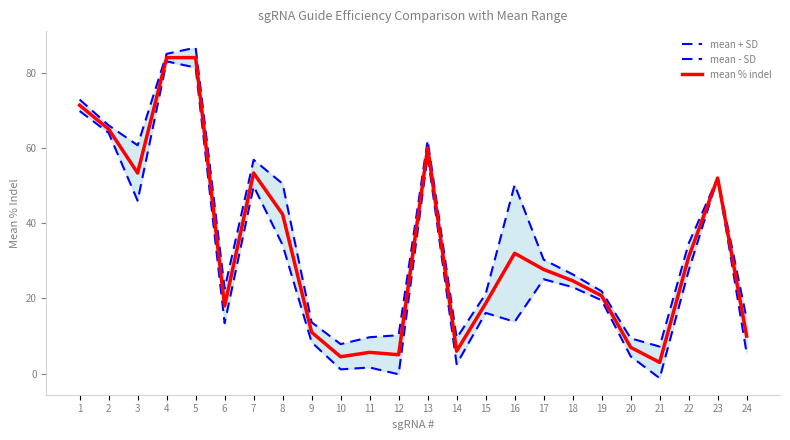

What is the value of the mean - SD point at the 17th from the left?

25.1